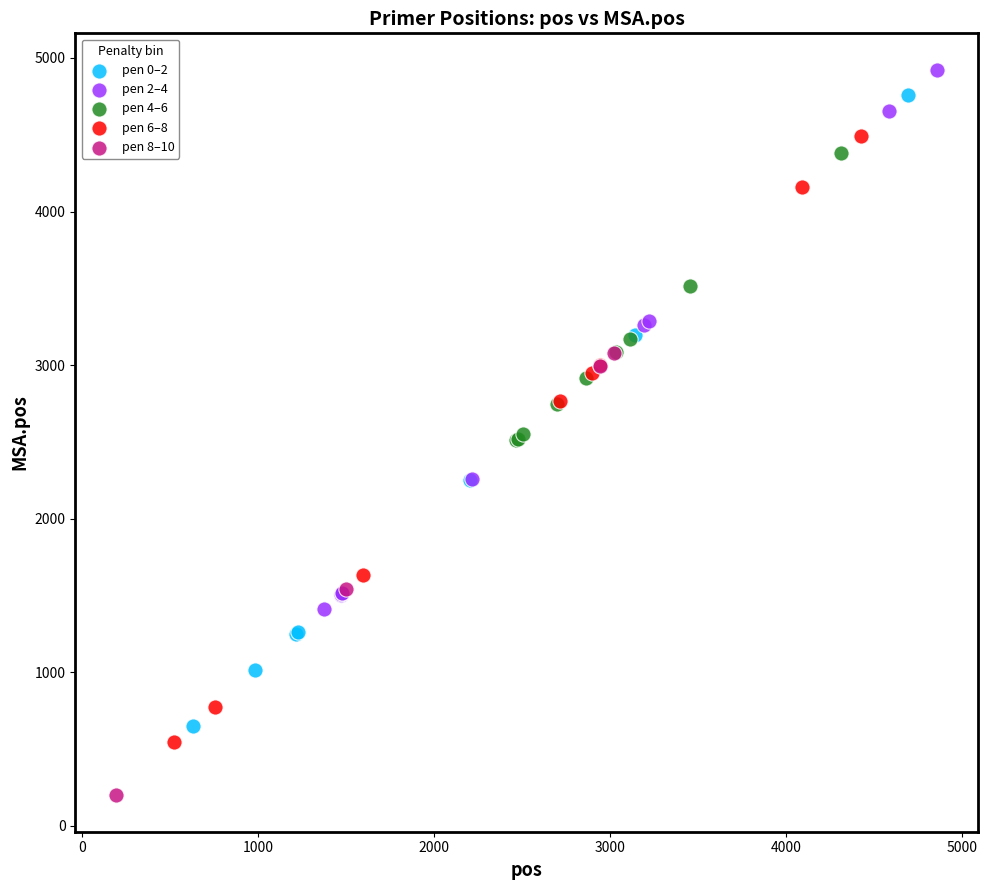

Which series contains the lowest Y value?

pen 8–10